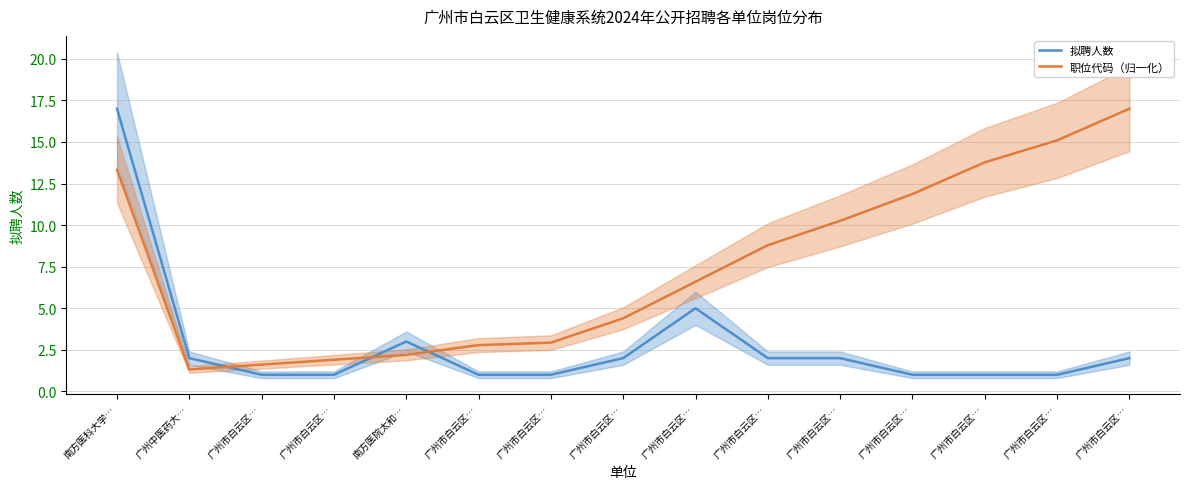

Reading right to left, transcribe all the data shown in this chart.

拟聘人数: 2.0	1.0	1.0	1.0	2.0	2.0	5.0	2.0	1.0	1.0	3.0	1.0	1.0	2.0	17.0
职位代码（归一化）: 17.0	15.1	13.8	11.9	10.3	8.8	6.6	4.4	2.9	2.8	2.2	1.9	1.6	1.3	13.3